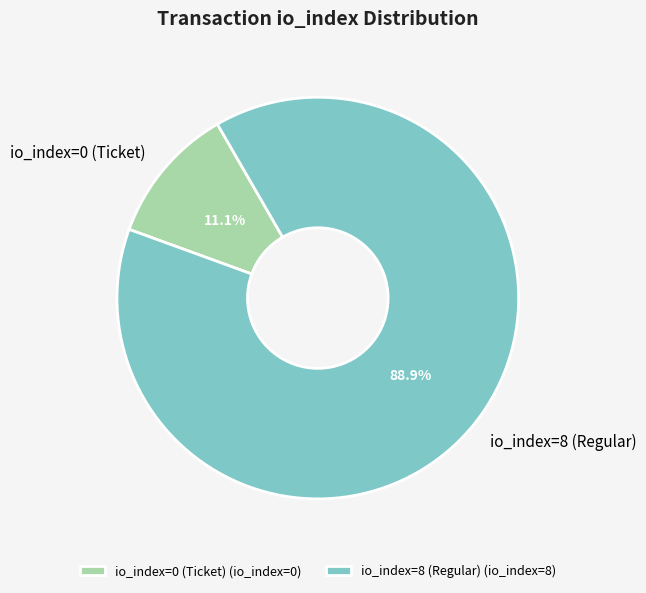

What percentage is the io_index=8 (Regular) slice, to the nearest percent?

89%